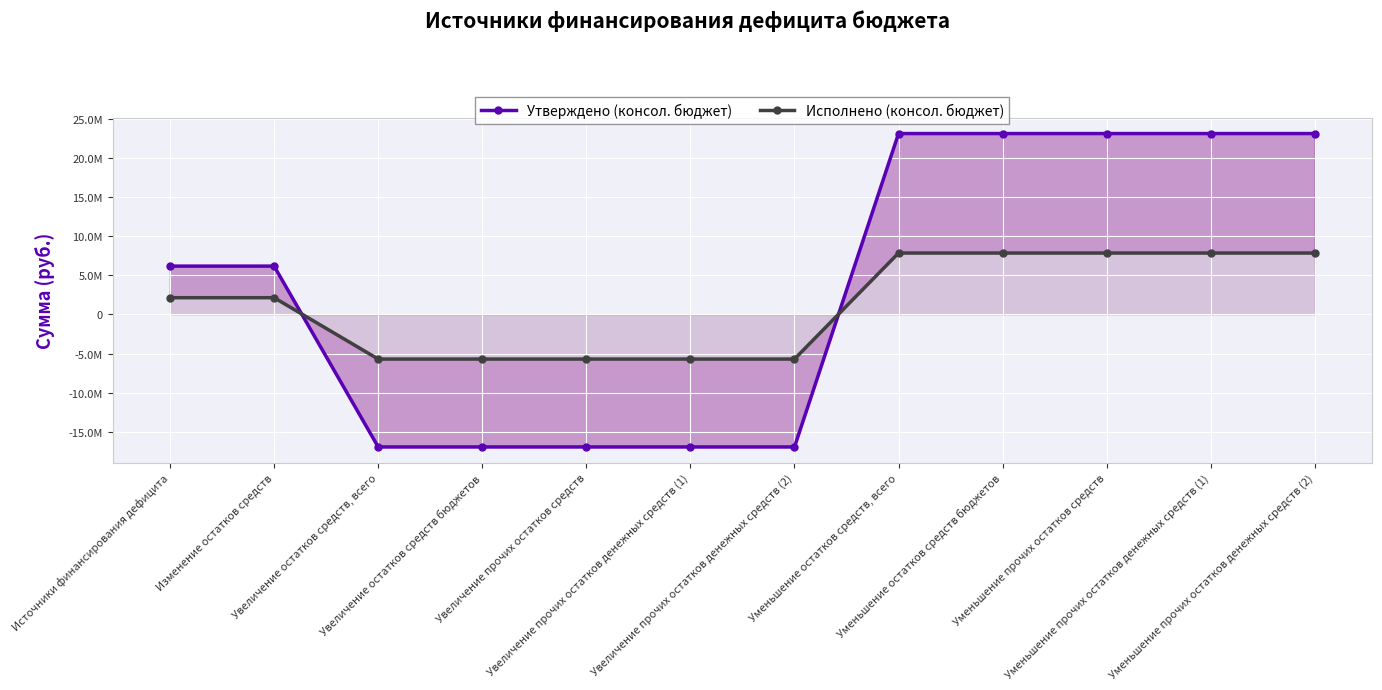

Which series changed the most between Уменьшение прочих остатков средств and Уменьшение прочих остатков денежных средств (2)?

Утверждено (консол. бюджет)